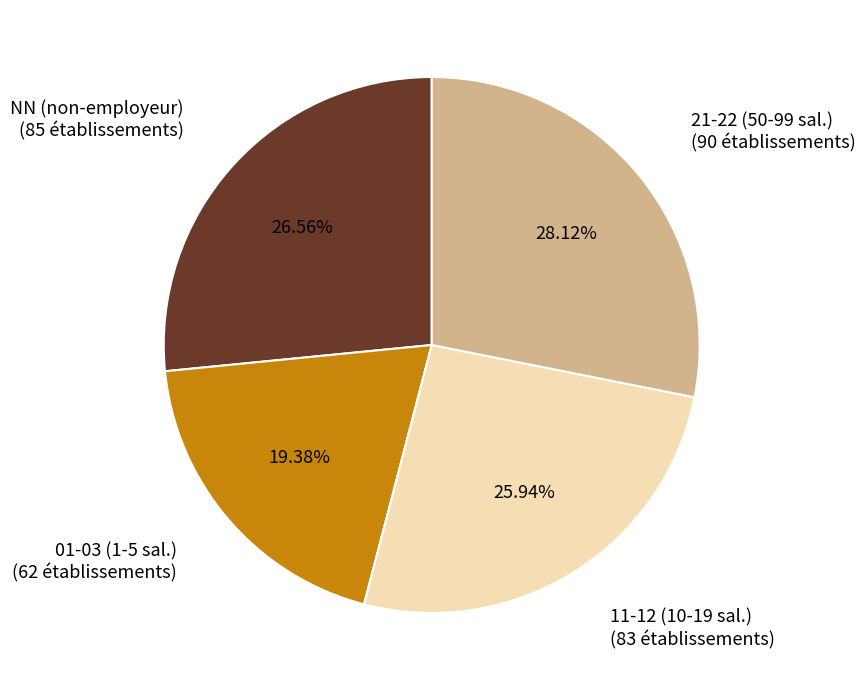

Is there any slice that represents more than half of the pie?

No